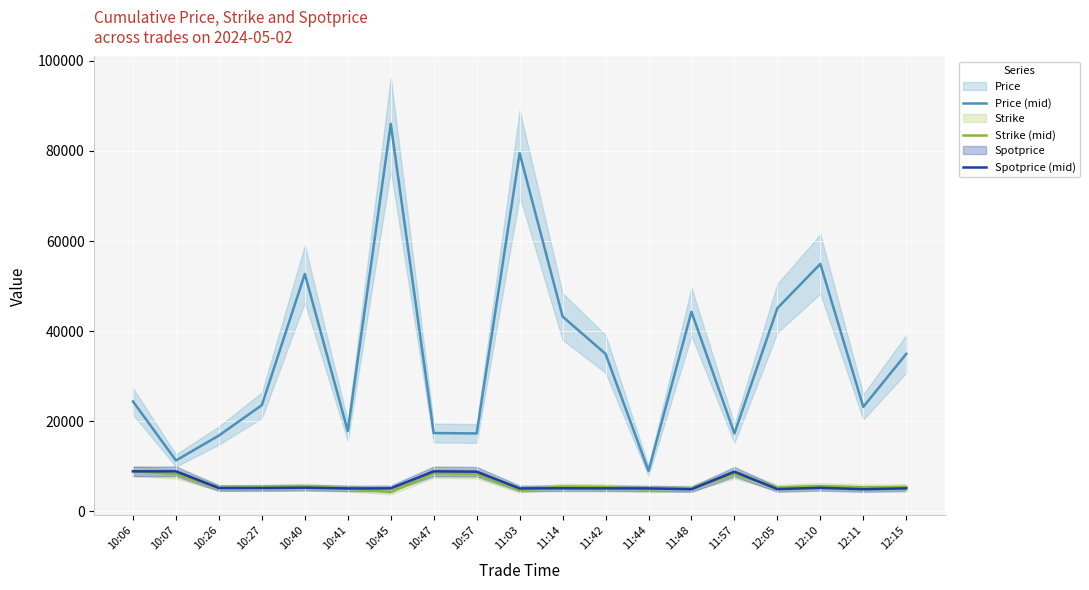

Which series ends up on top after the final intersection of Strike (mid) and Spotprice (mid)?

Strike (mid)